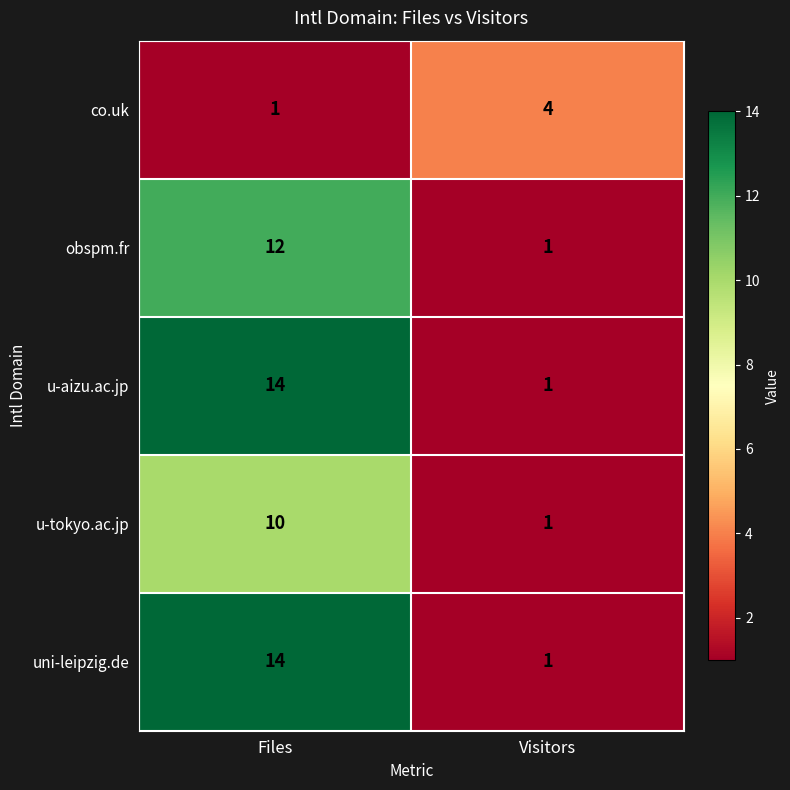

What is the sum of all u-aizu.ac.jp values?

15